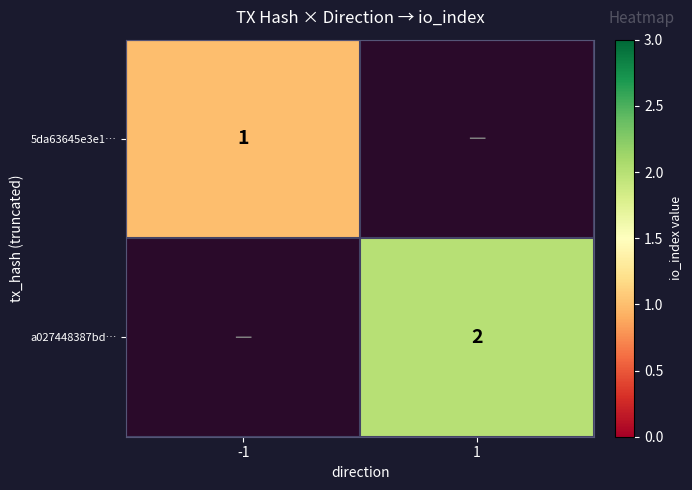

Count the number of categories in the chart.

2